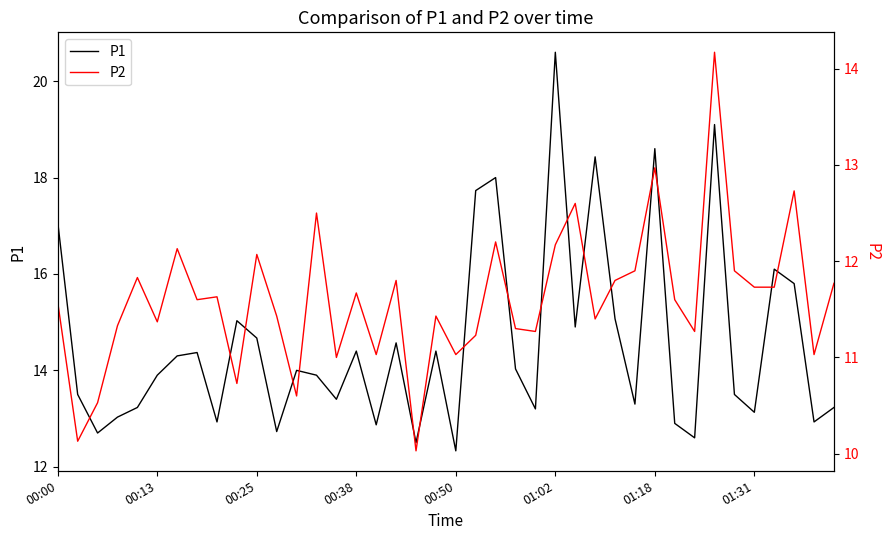

Which category has the highest value in the P1 series?

01:02